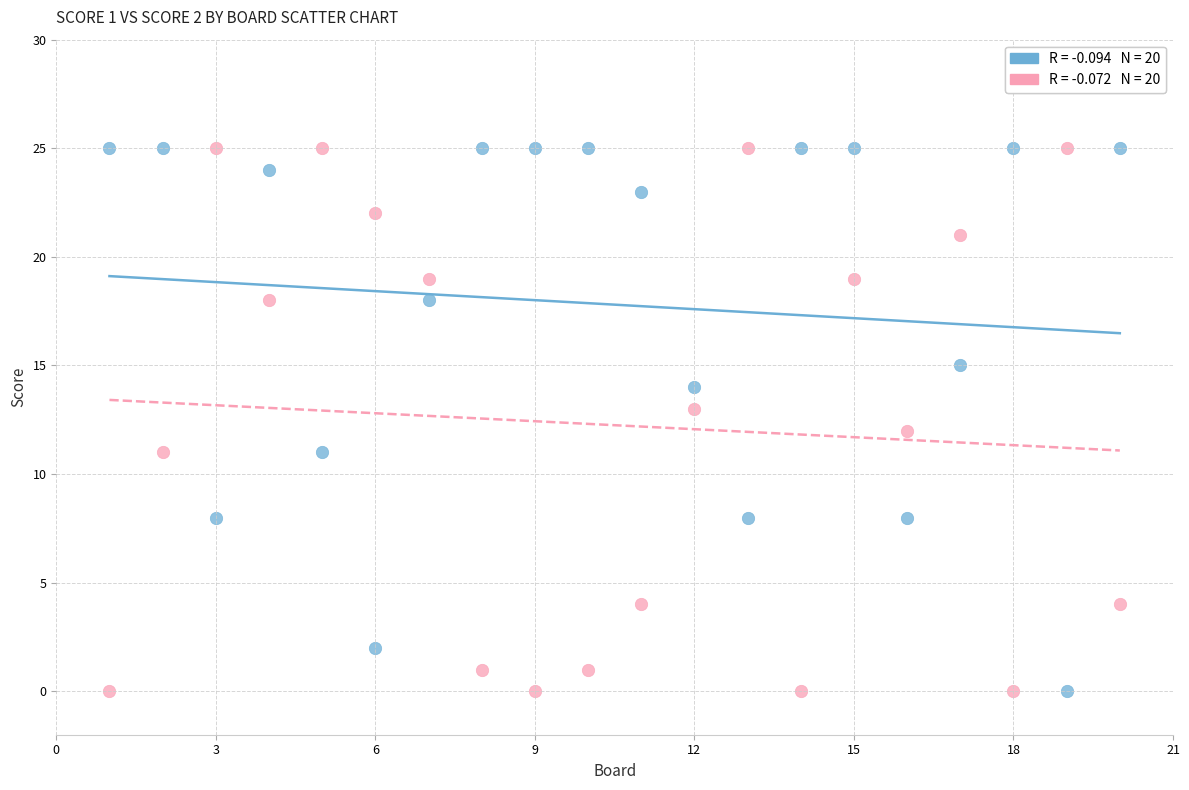

Across all data points, what is the range of X values (max minus min)?

19